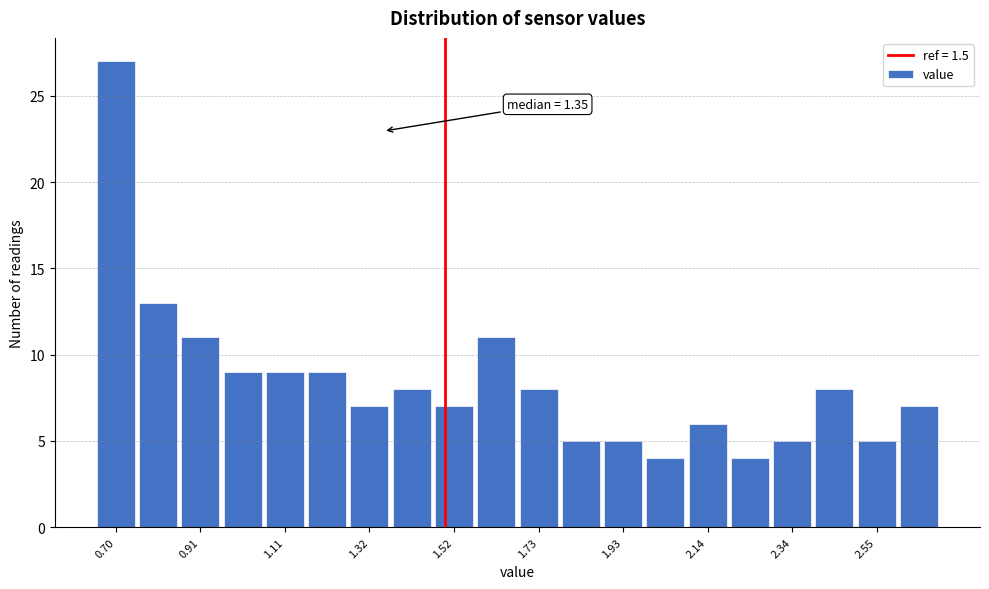

Read against the x-axis, roughly where is the centre of the tallest bar?

0.70